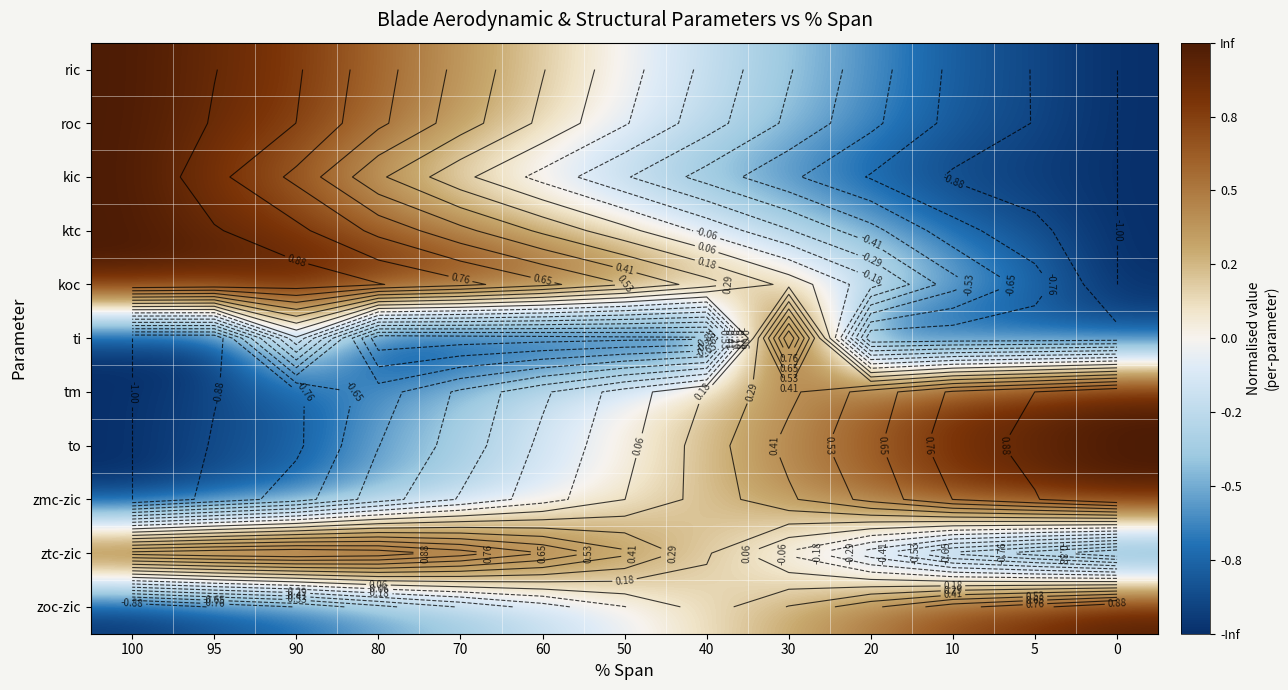

What value does the ktc series have at 40?

-0.1